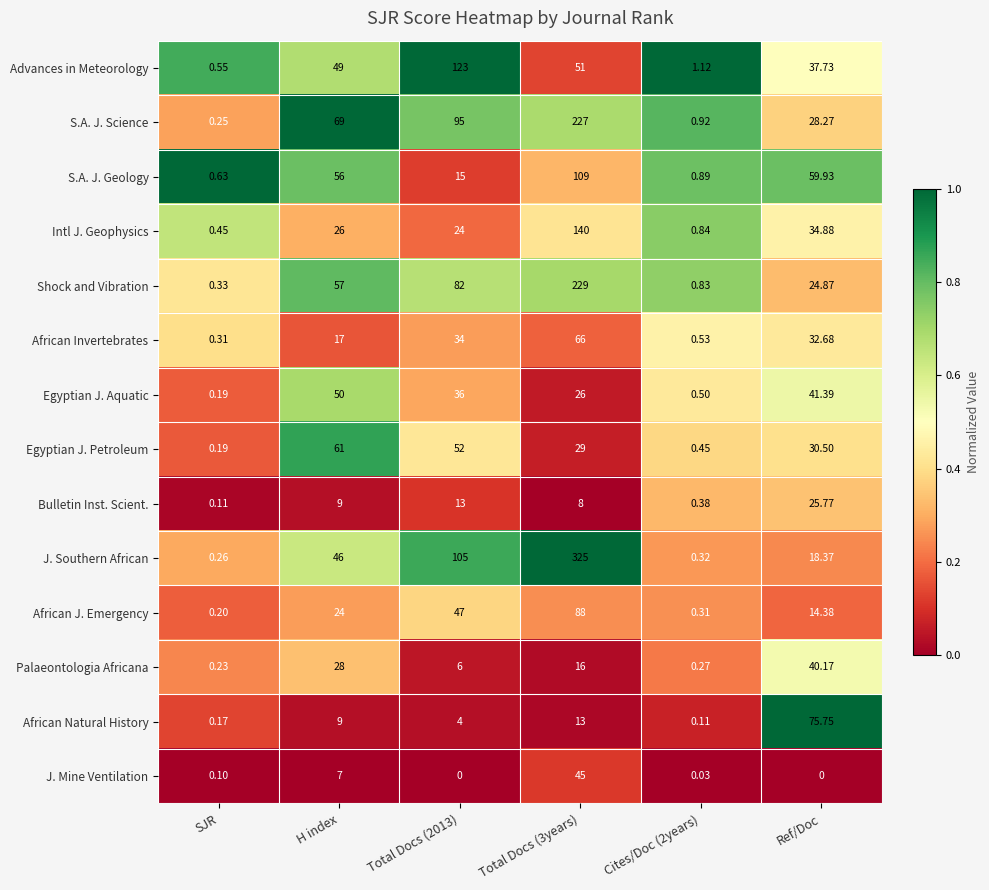

At which label is Intl J. Geophysics closest to 70?

Ref/Doc